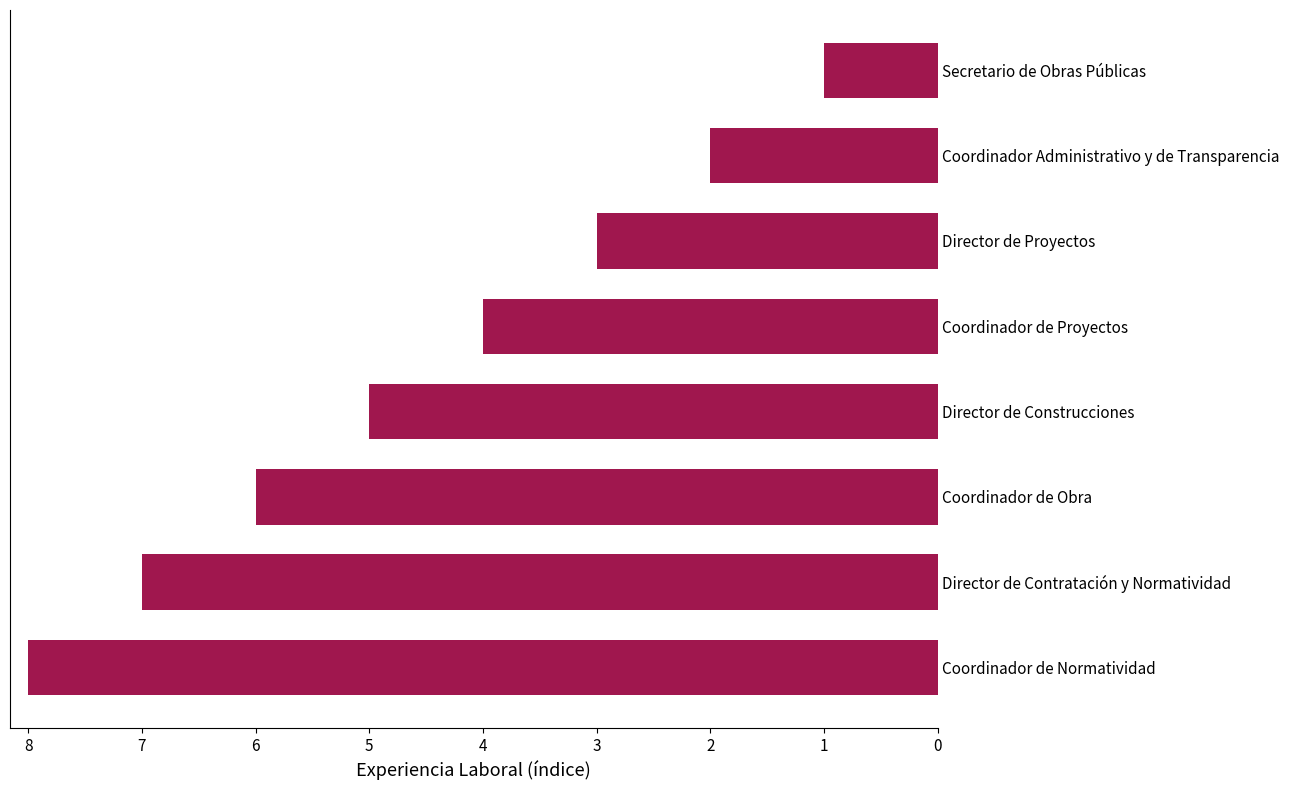

Which has a higher value, Director de Proyectos or Coordinador de Obra?

Coordinador de Obra